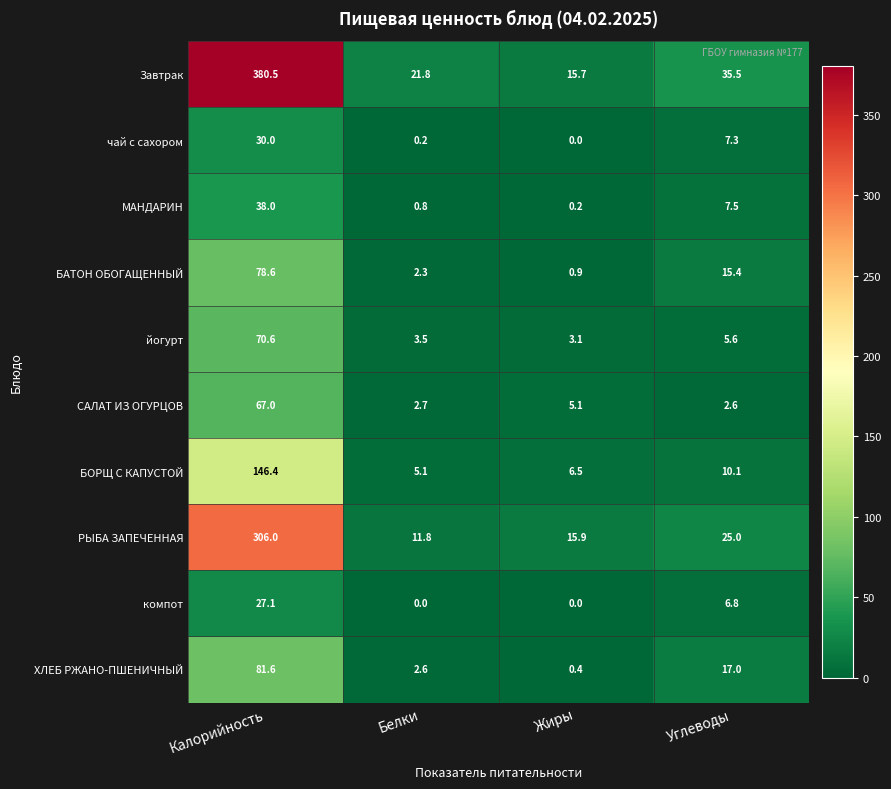

At which category is the sum across all series the highest?

Калорийность